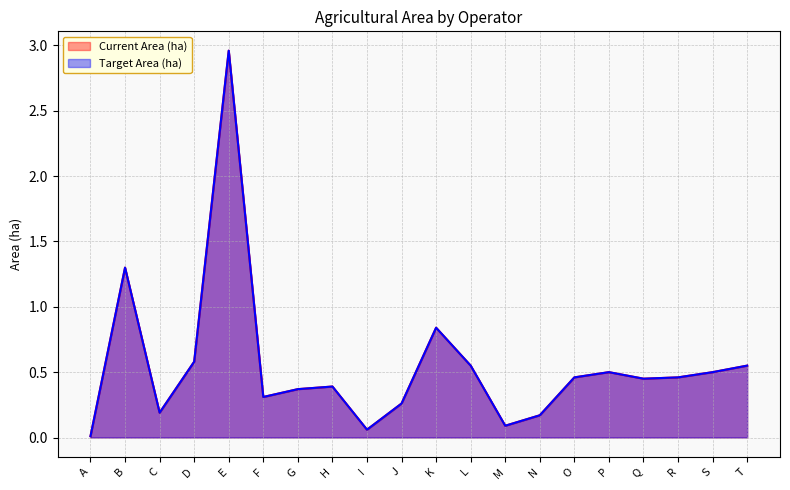

True or false: Target Area (ha) and Current Area (ha) intersect in this chart.

False